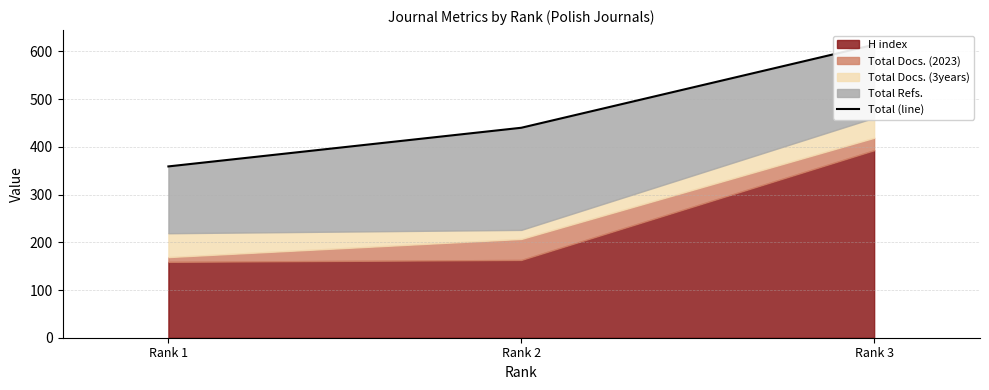

What is the maximum value shown in the chart?

614